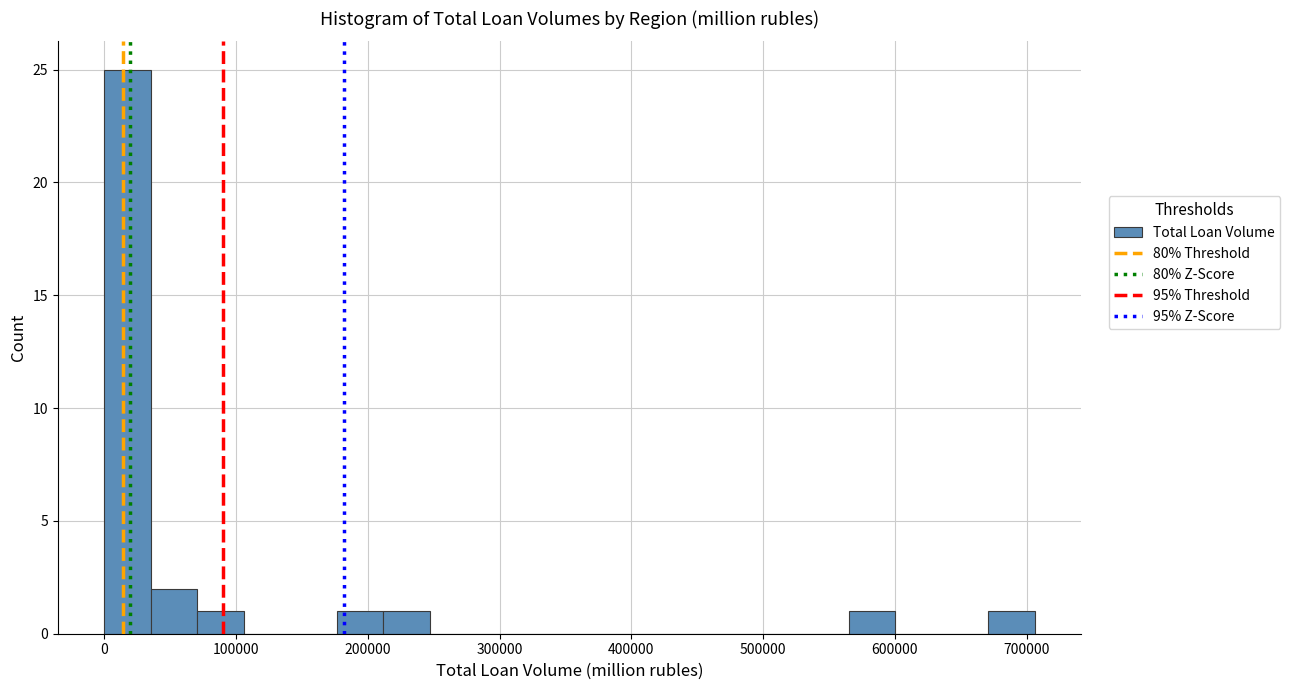

Read against the x-axis, roughly where is the centre of the tallest bar?

20000